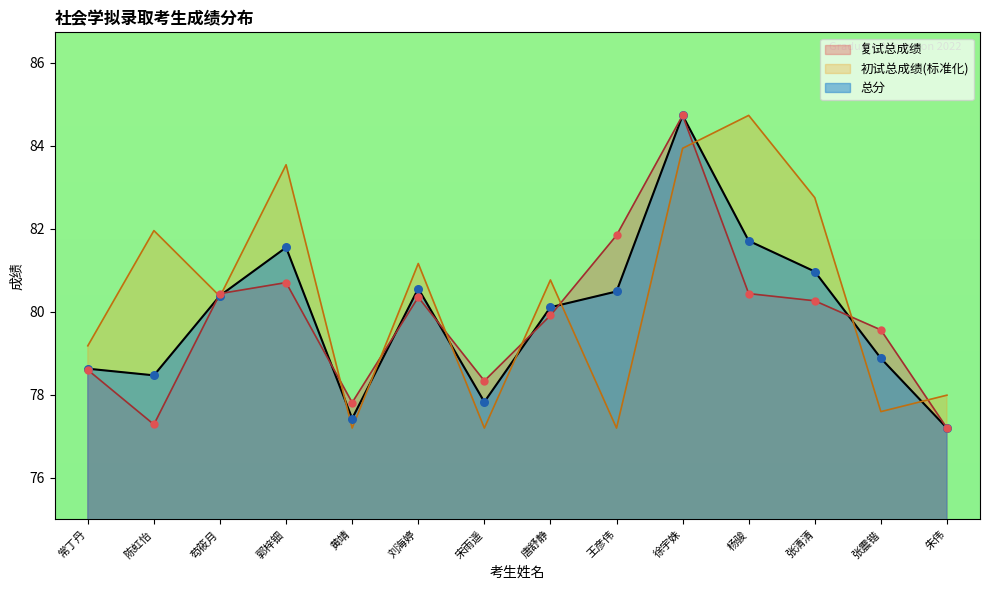

Is the value of 总分 at 张清清 greater than the value of 初试总成绩 at 常丁丹?

Yes